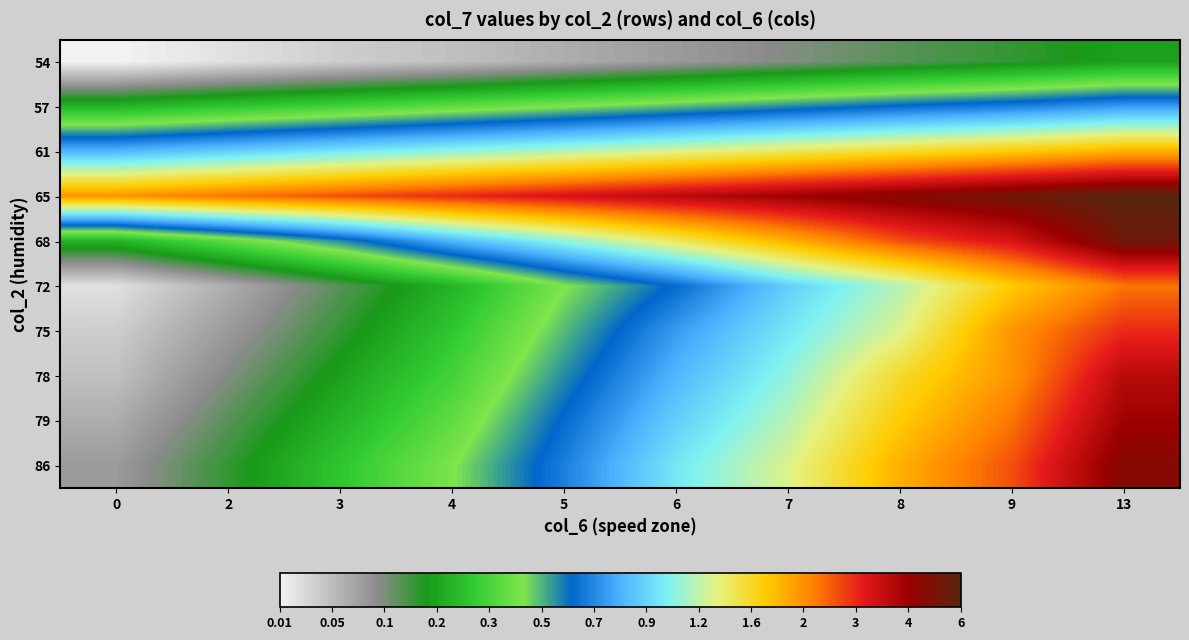

How many categories are shown in the chart?

10